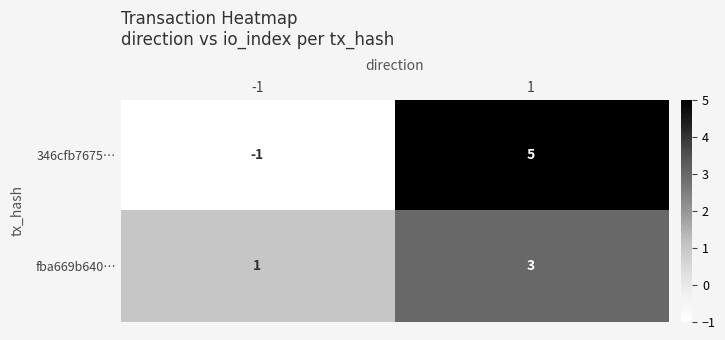

What is the difference between the highest and lowest values at -1?

2